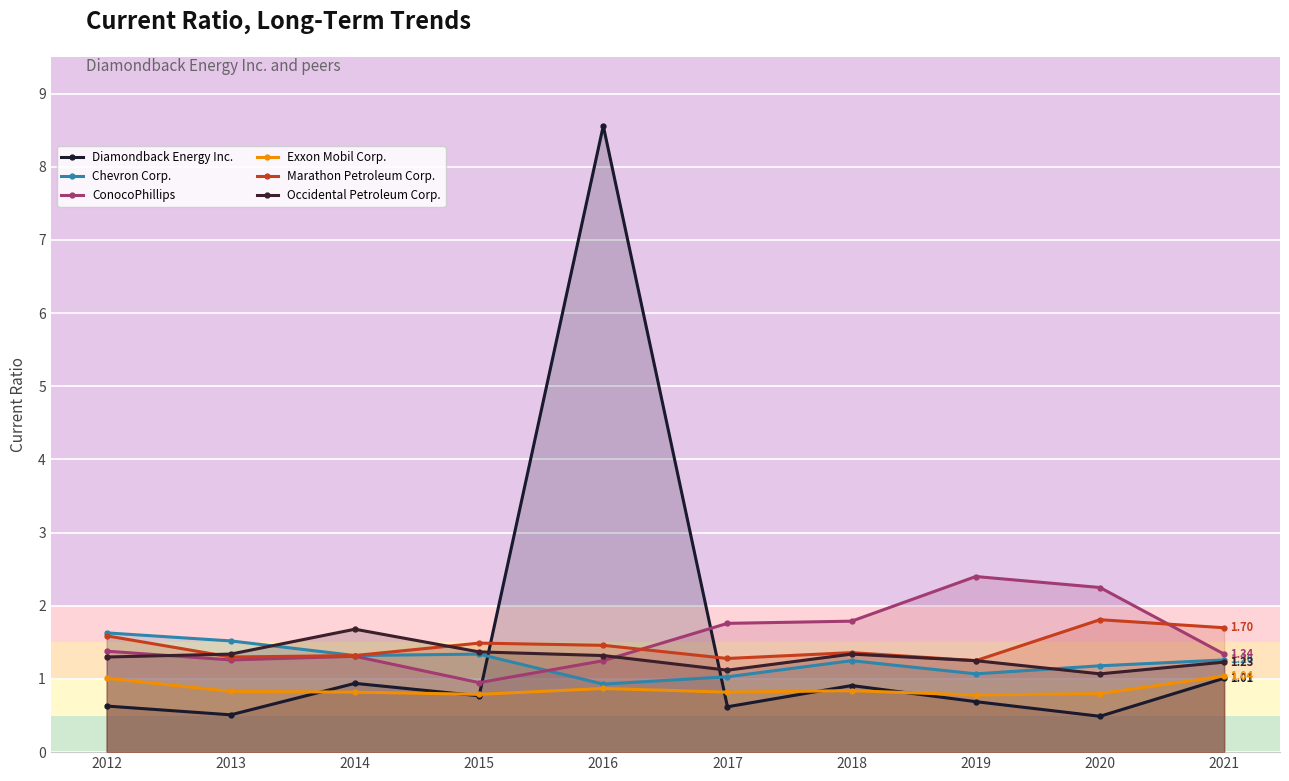

How many data points does each series have?

10